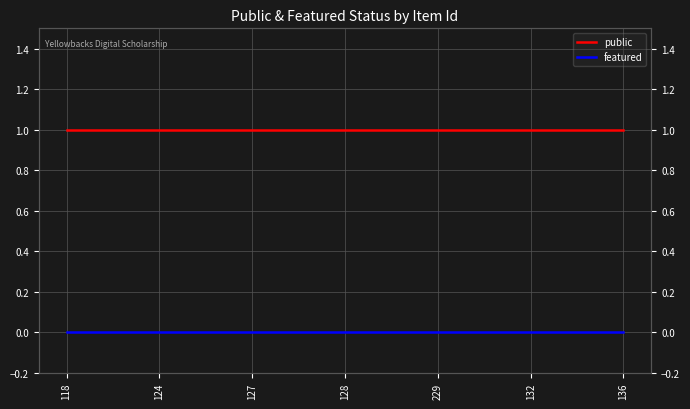

True or false: public has more than 2 points higher than both neighbors.

False